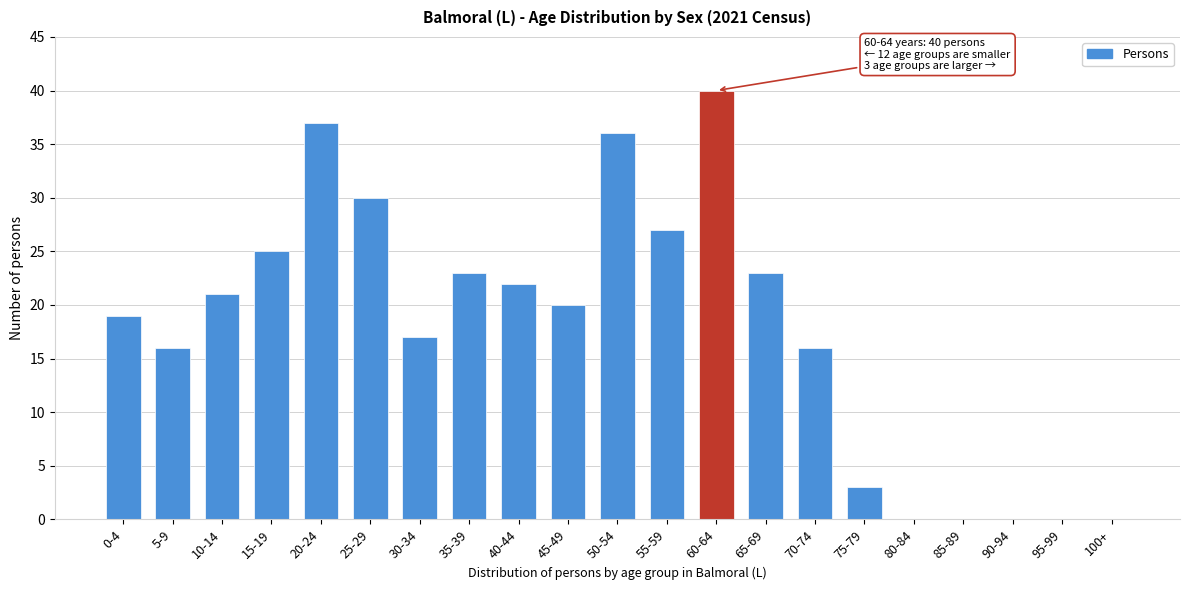

Reading left to right, list all the values displayed in this chart.

0-4=19	5-9=16	10-14=21	15-19=25	20-24=37	25-29=30	30-34=17	35-39=23	40-44=22	45-49=20	50-54=36	55-59=27	60-64=40	65-69=23	70-74=16	75-79=3	80-84=0	85-89=0	90-94=0	95-99=0	100+=0